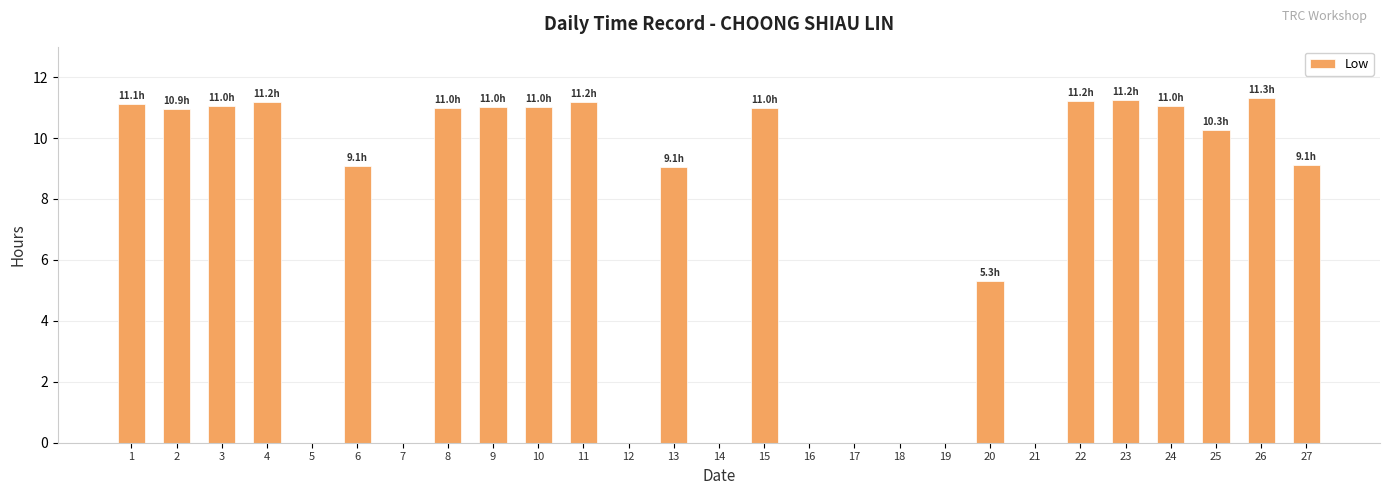

How many values exceed 10?

14